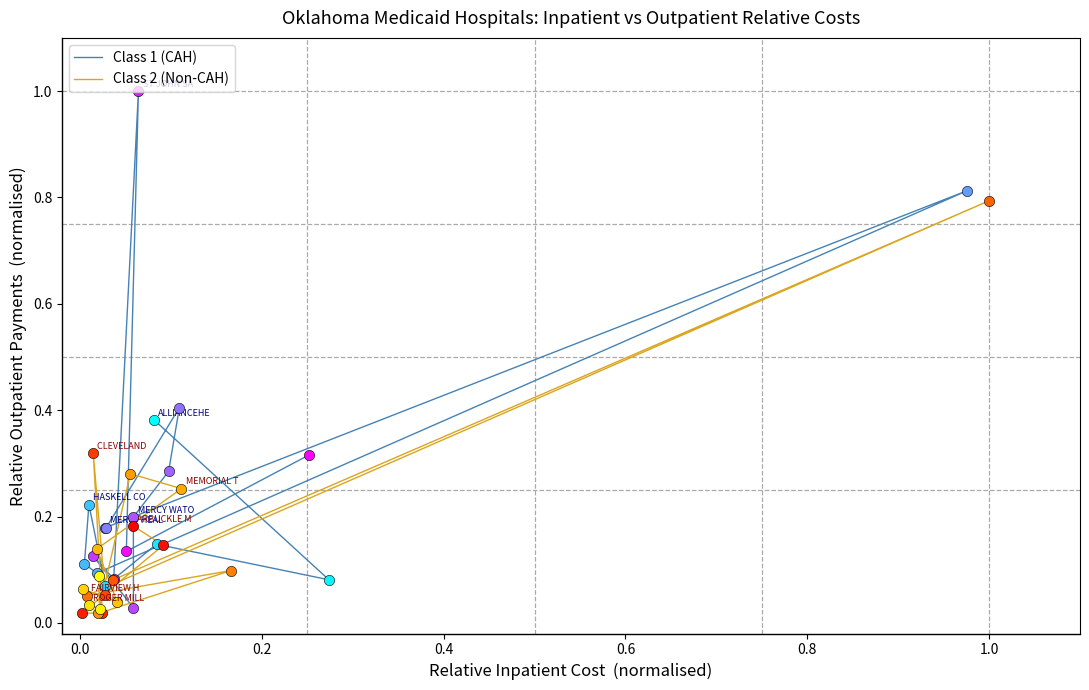

At how many categories does at least one series exceed 0?

19